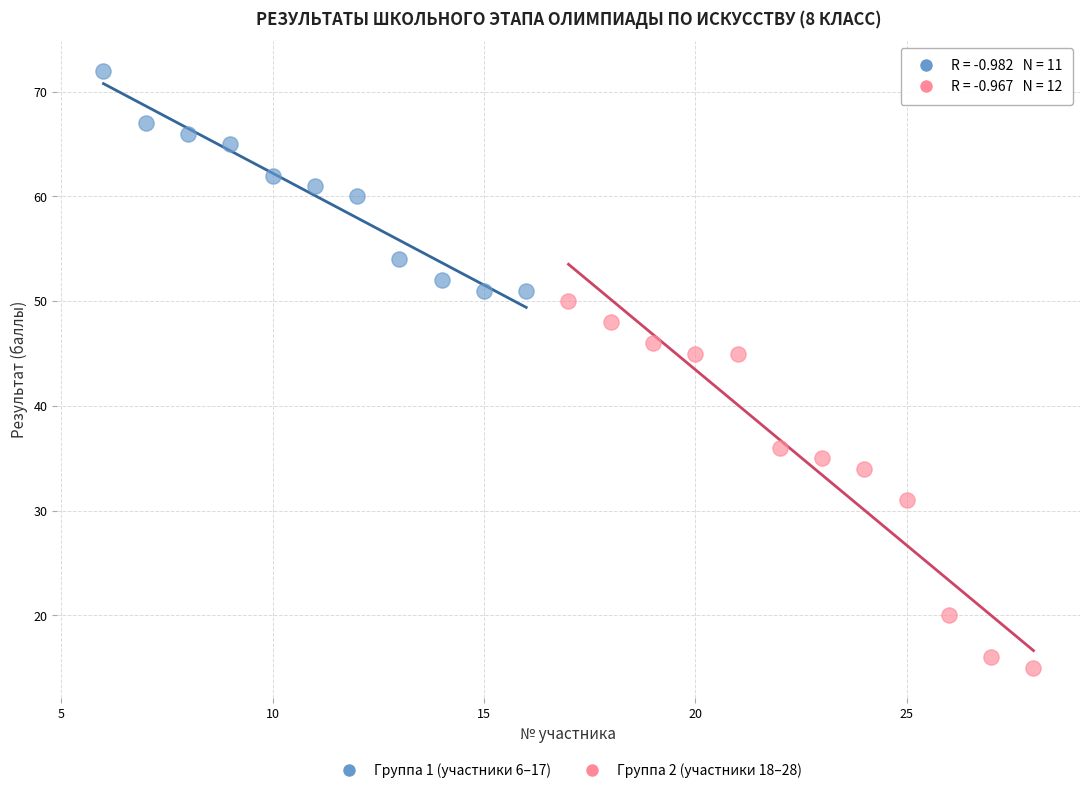

Which series has the largest Y range (max minus min)?

Группа 2 (участники 18–28)